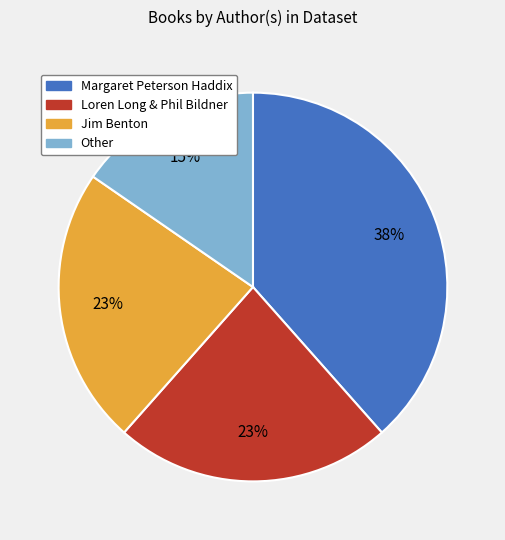

Do Loren Long & Phil Bildner and Margaret Peterson Haddix together represent more than half of the pie?

Yes